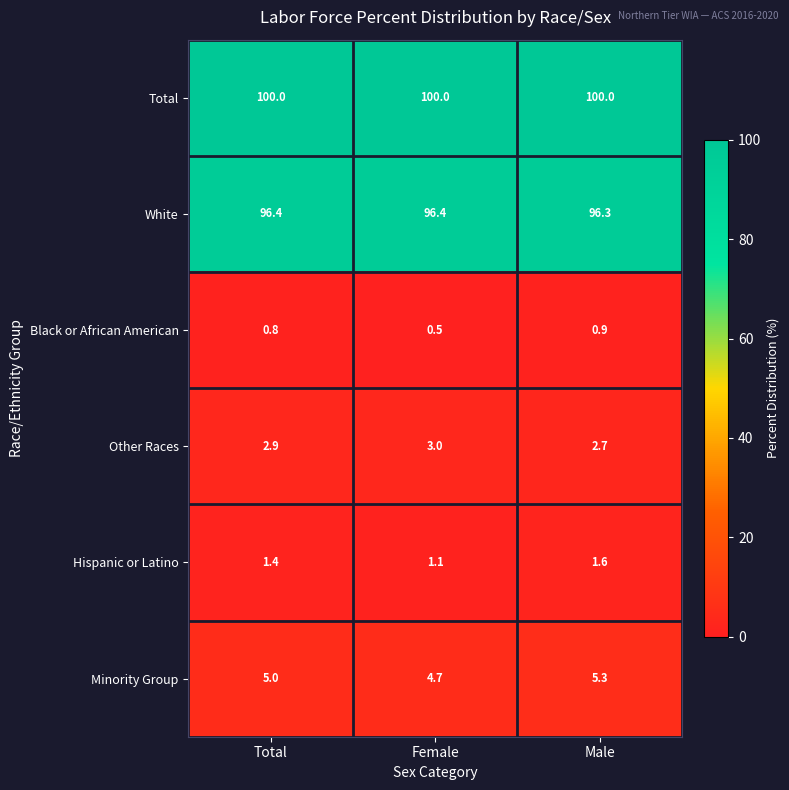

Reading right to left, what are all the values shown in this chart?

Total: 100.0	100.0	100.0
White: 96.3	96.4	96.4
Black or African American: 0.9	0.5	0.8
Other Races: 2.7	3.0	2.9
Hispanic or Latino: 1.6	1.1	1.4
Minority Group: 5.3	4.7	5.0